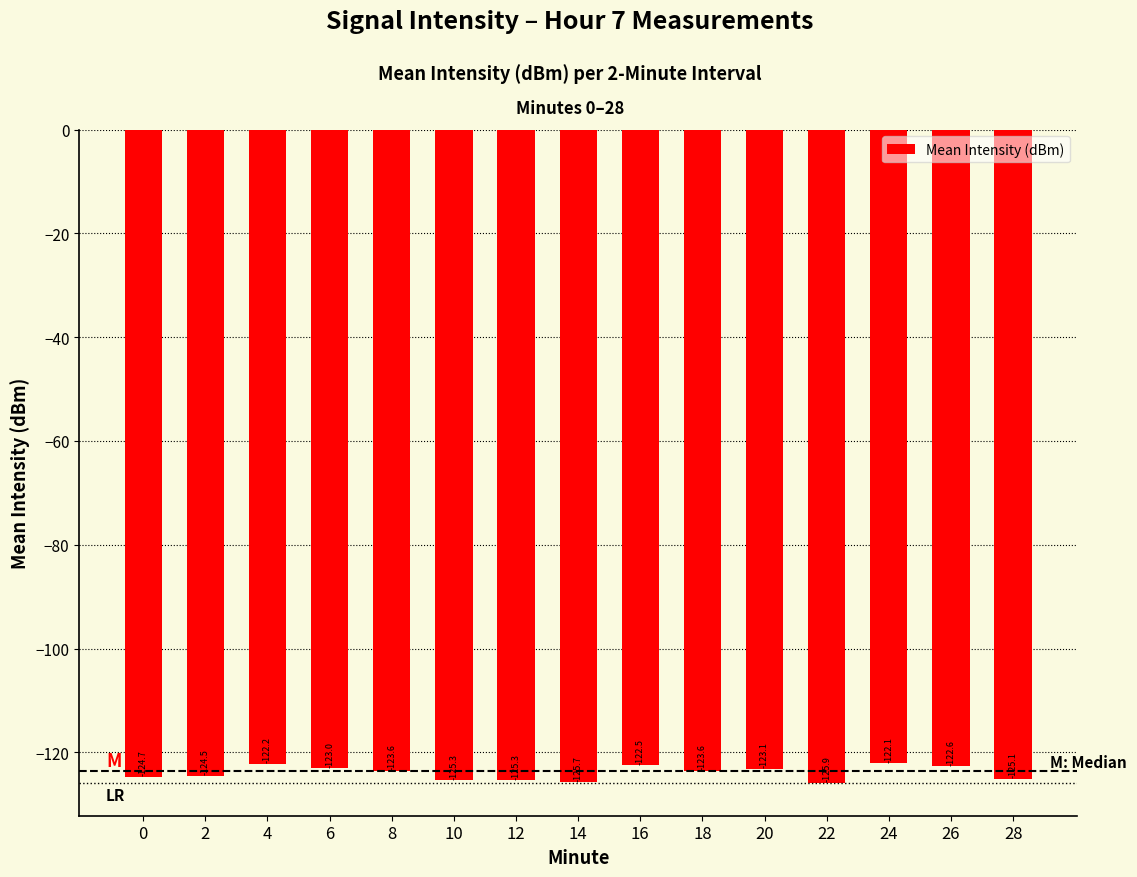

Which has a higher value, 24 or 10?

24